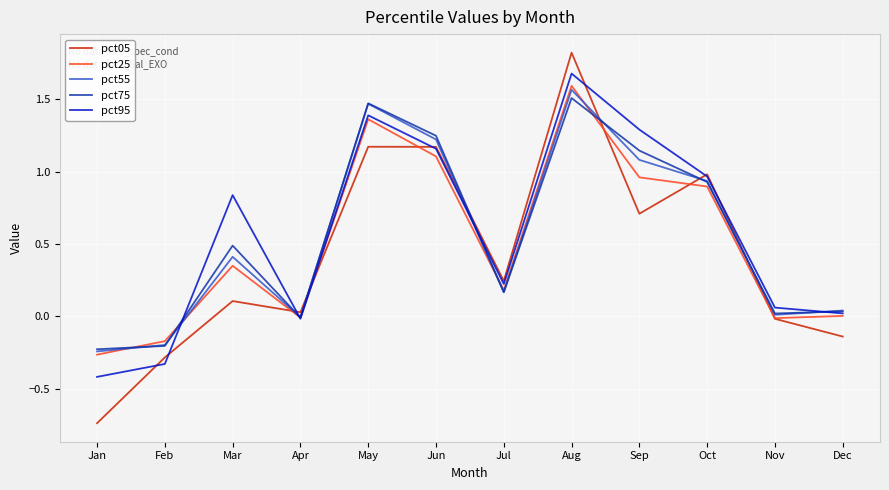

Which series has the largest range (max minus min)?

pct05